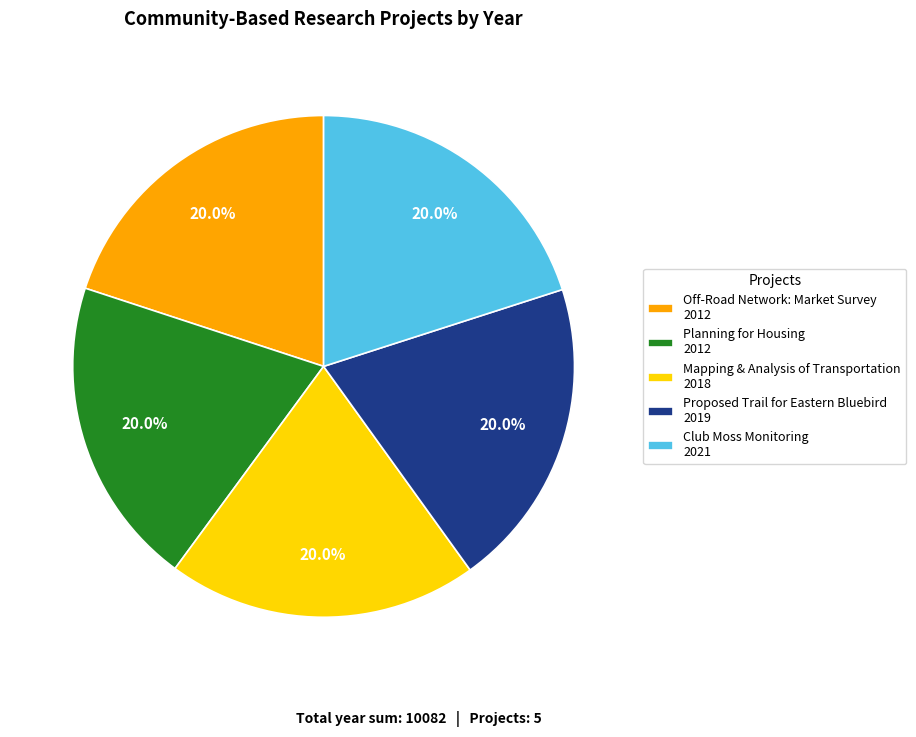

Approximately how many times larger is the value at Club Moss Monitoring 2021 compared to Proposed Trail for Eastern Bluebird 2019?

1.0